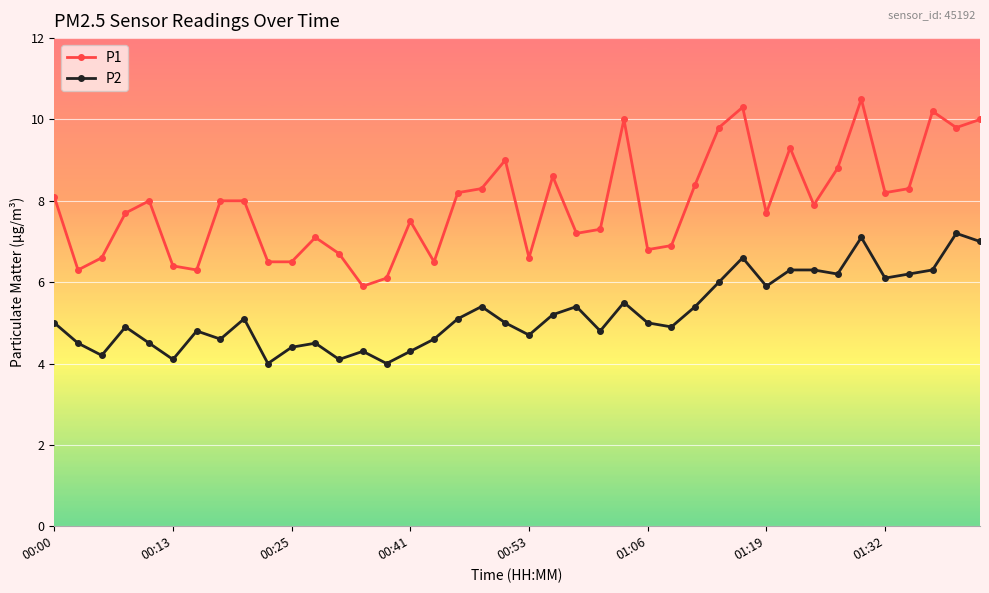

What is the average value of the P1 series?

7.9